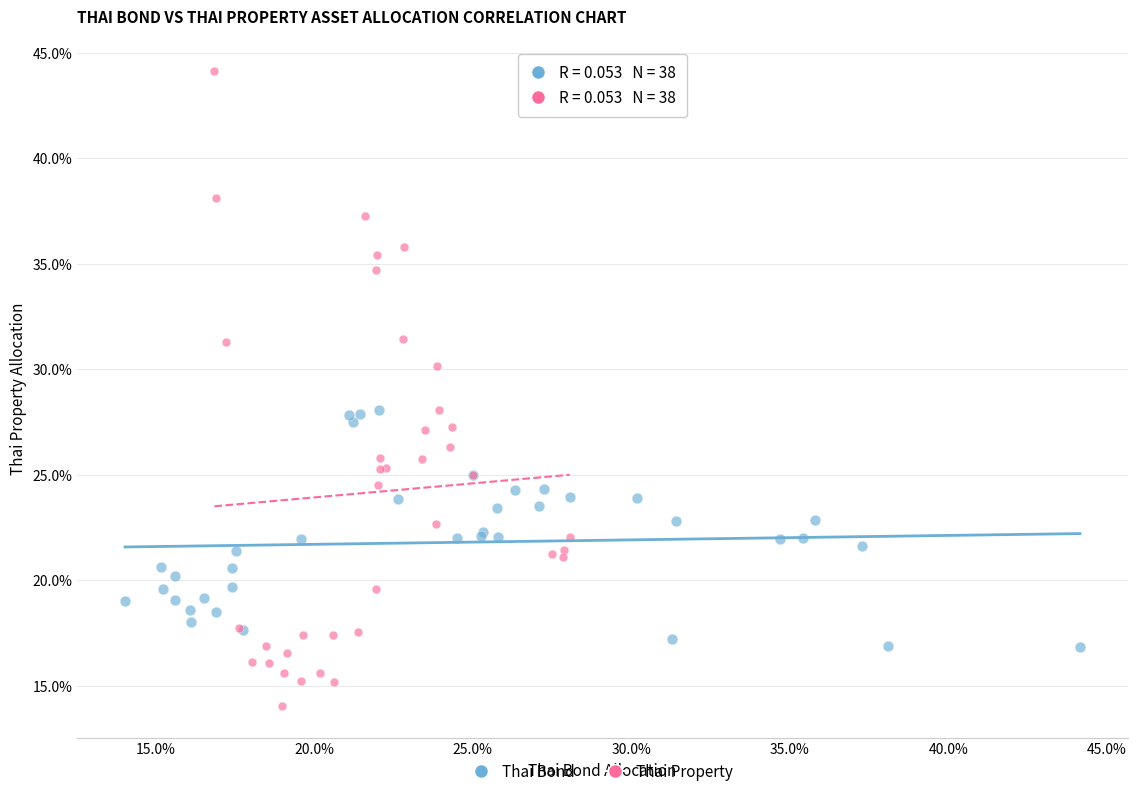

What are all the series names shown in the legend?

Thai Bond, Thai Property